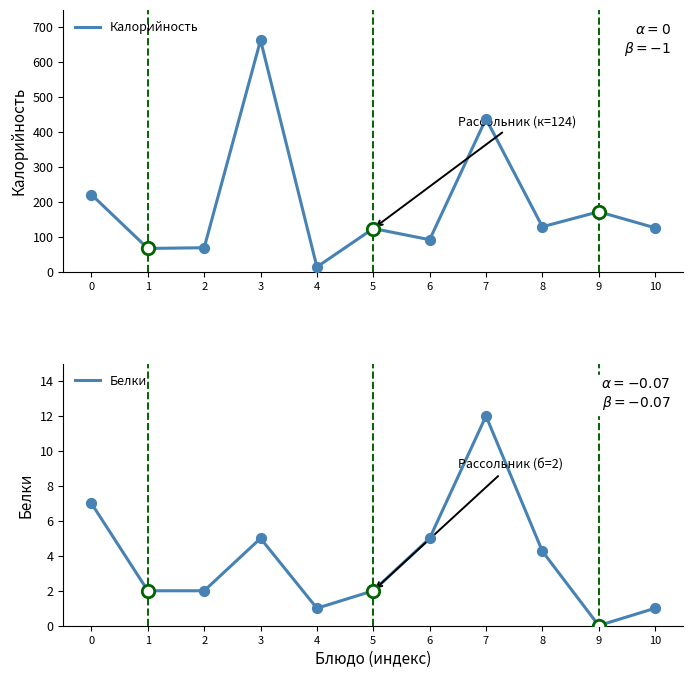

Which series has the largest total across all categories?

Калорийность